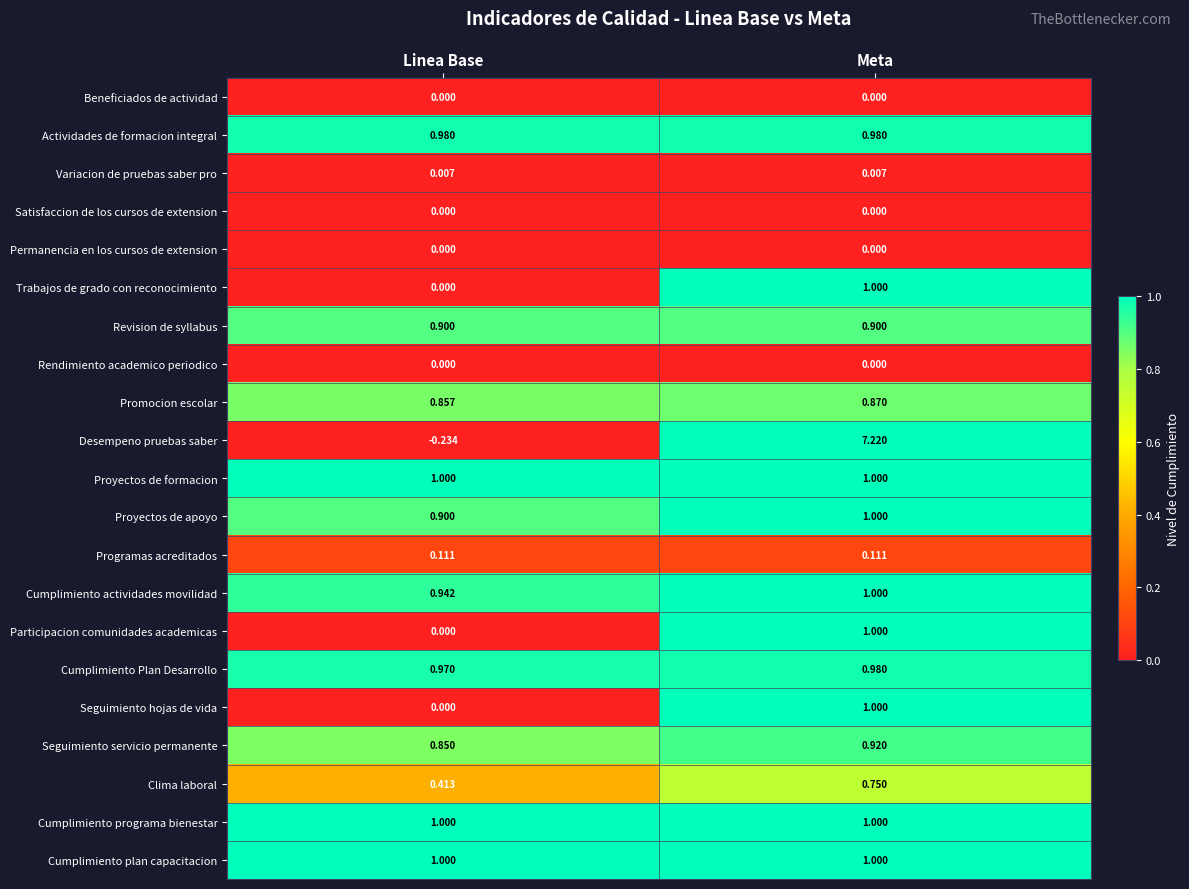

Rank the categories by Desempeno pruebas saber value from lowest to highest.

Linea Base, Meta